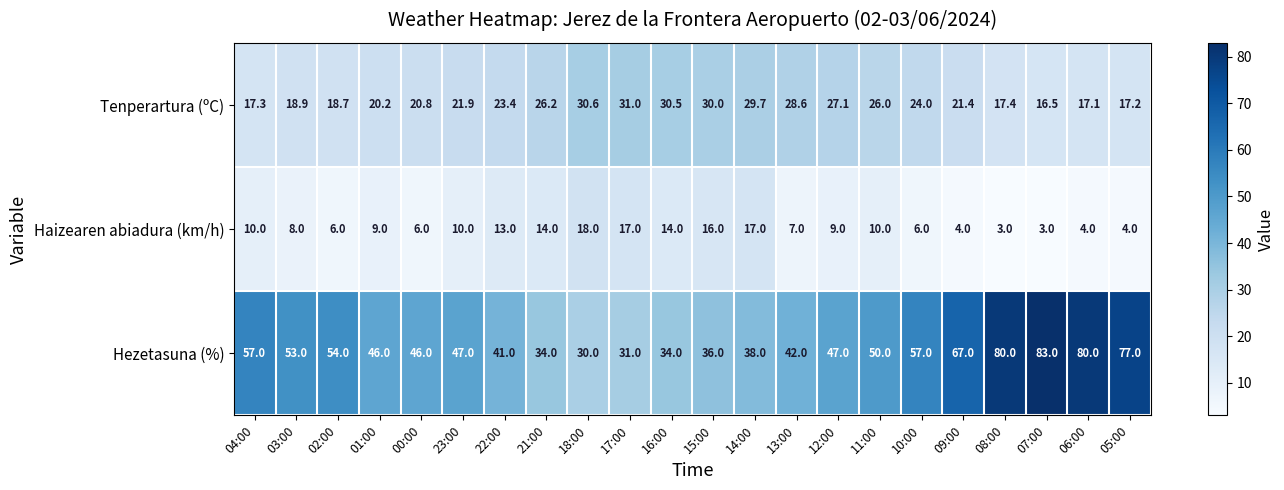

What is the minimum value shown in the chart?

3.0